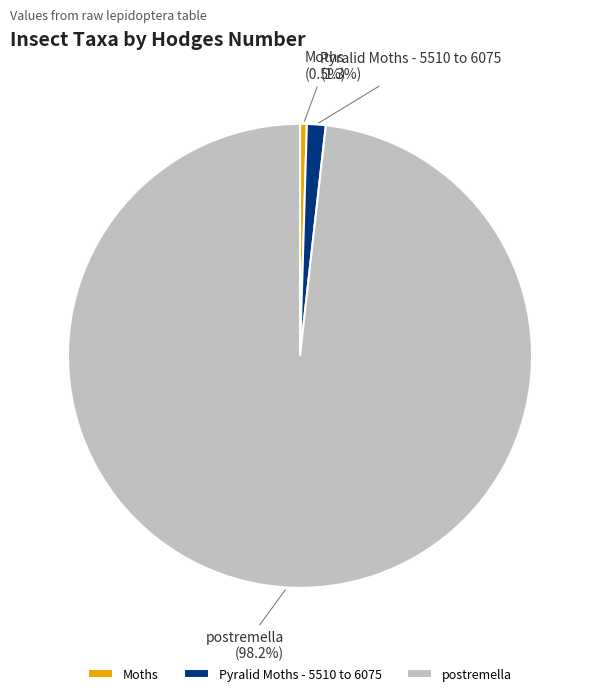

Is there any slice that represents more than half of the pie?

Yes